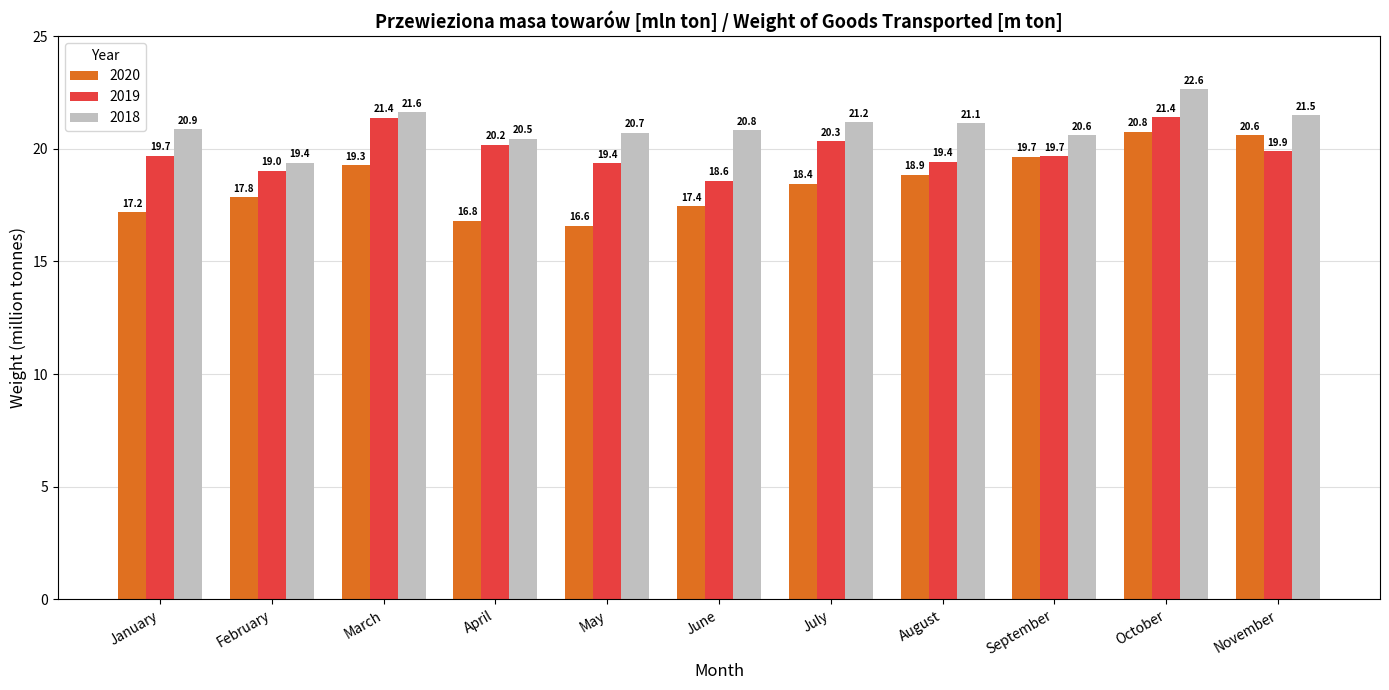

Which series has the largest total across all categories?

2018